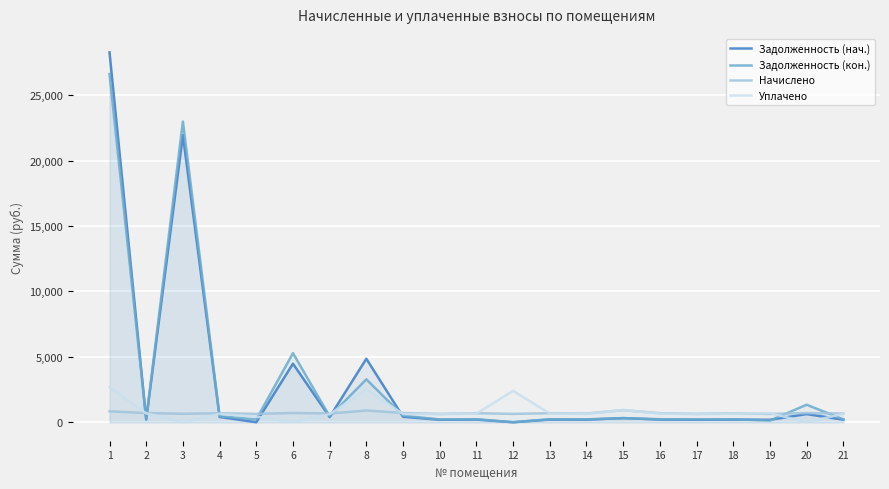

How many values in the Начислено series are below 688?

10